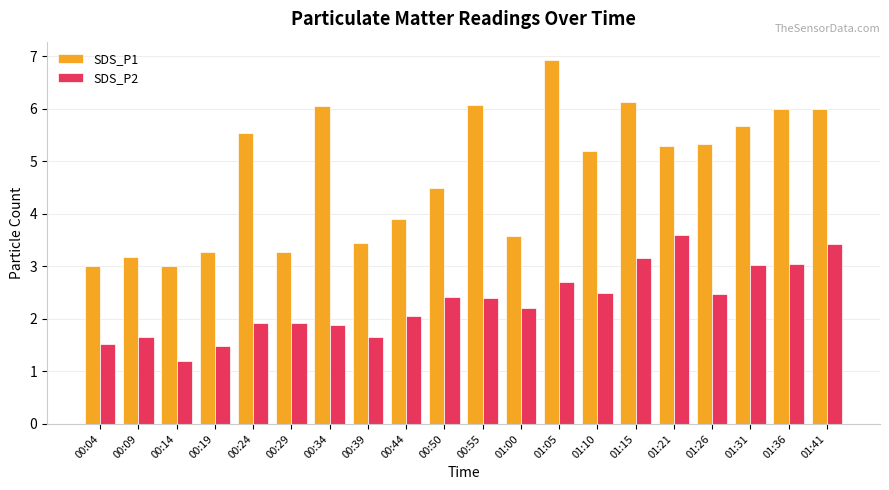

Which series changed the most between 00:39 and 00:44?

SDS_P1